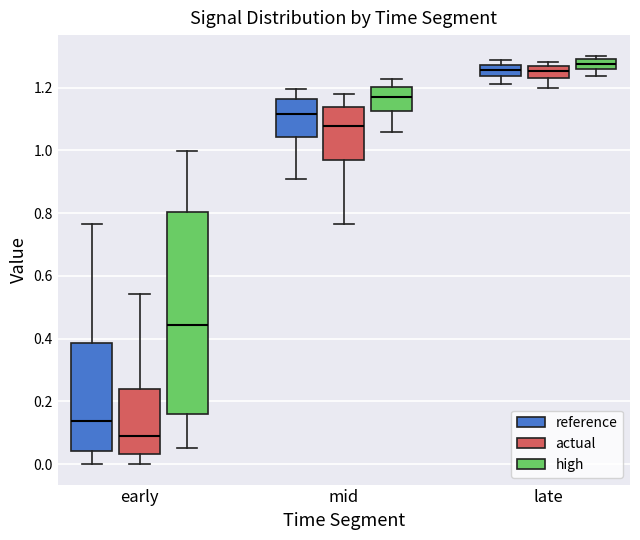

Comparing the boxes themselves (not the whiskers), which one is the tallest?

early (high)